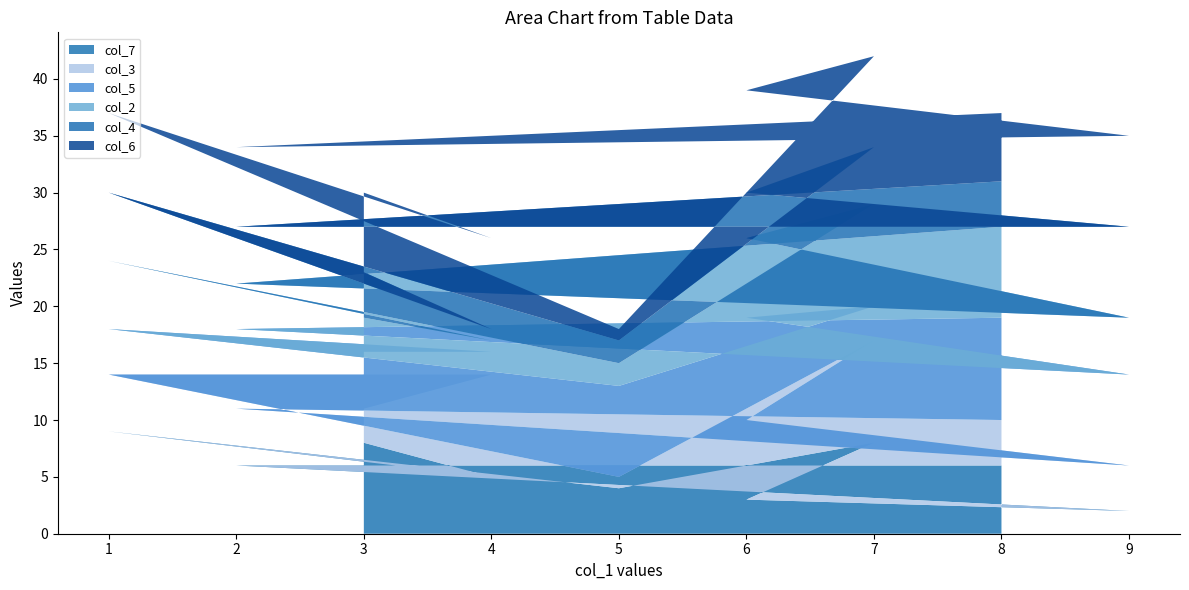

Reading right to left, what are all the values shown in this chart?

col_7: 6	6	2	3	8	4	9	5	8
col_3: 4	5	4	7	9	1	5	9	3
col_5: 9	7	8	9	3	8	4	2	5
col_2: 8	4	5	7	9	2	6	1	3
col_4: 4	5	8	4	5	2	6	1	4
col_6: 6	7	8	9	8	1	7	8	7